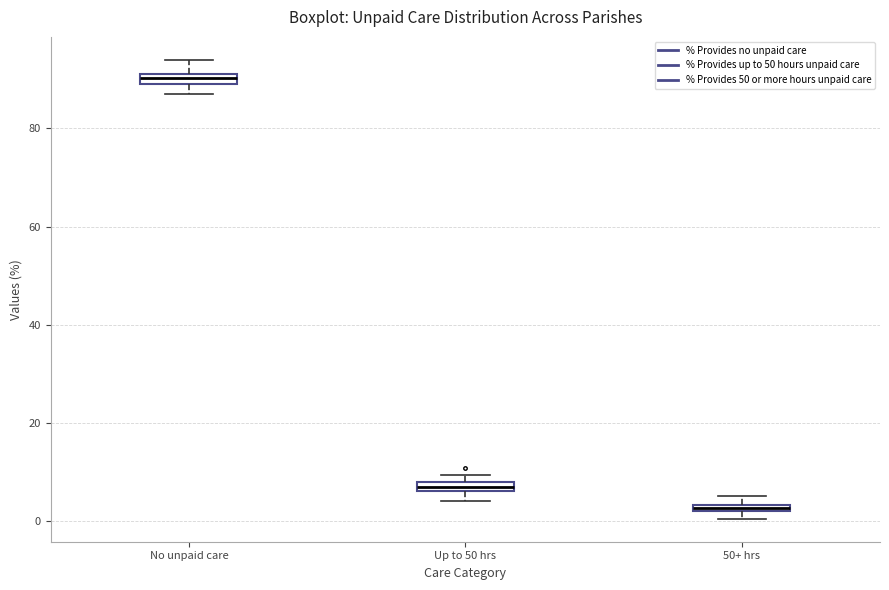

Where is the lower edge of the box for 50+ hrs on the y-axis? The values are not printed on the chart, so give them approximately, as read against the axis.

2